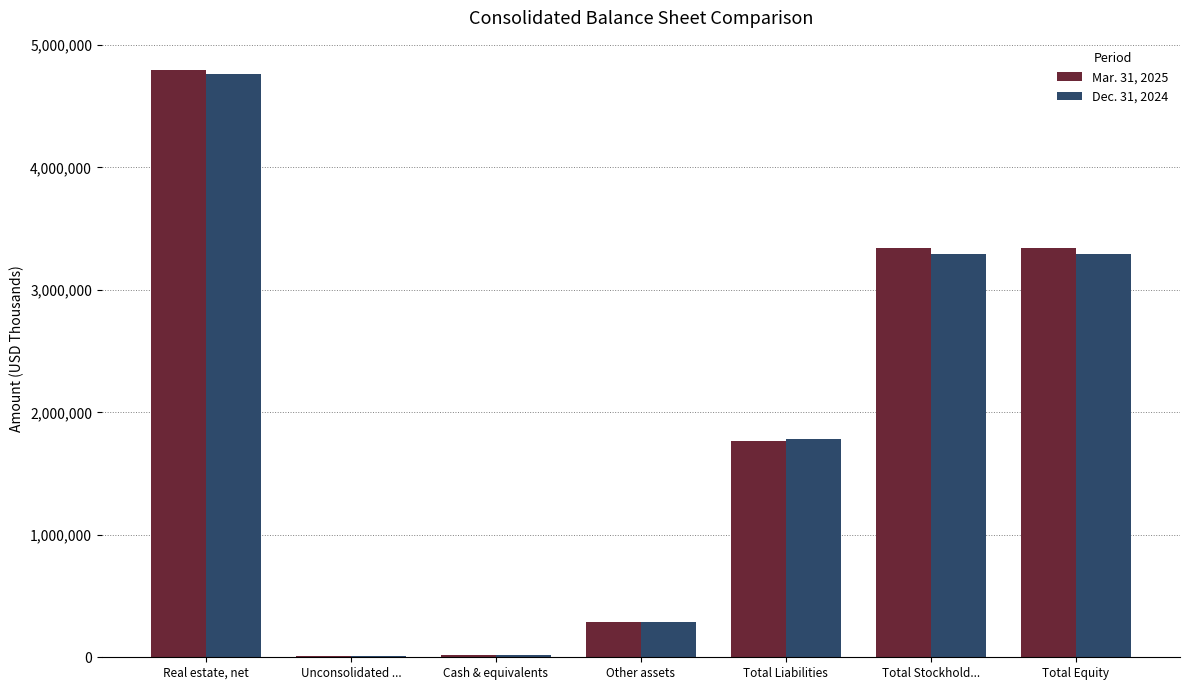

Which category has the highest value in the Mar. 31, 2025 series?

Real estate, net